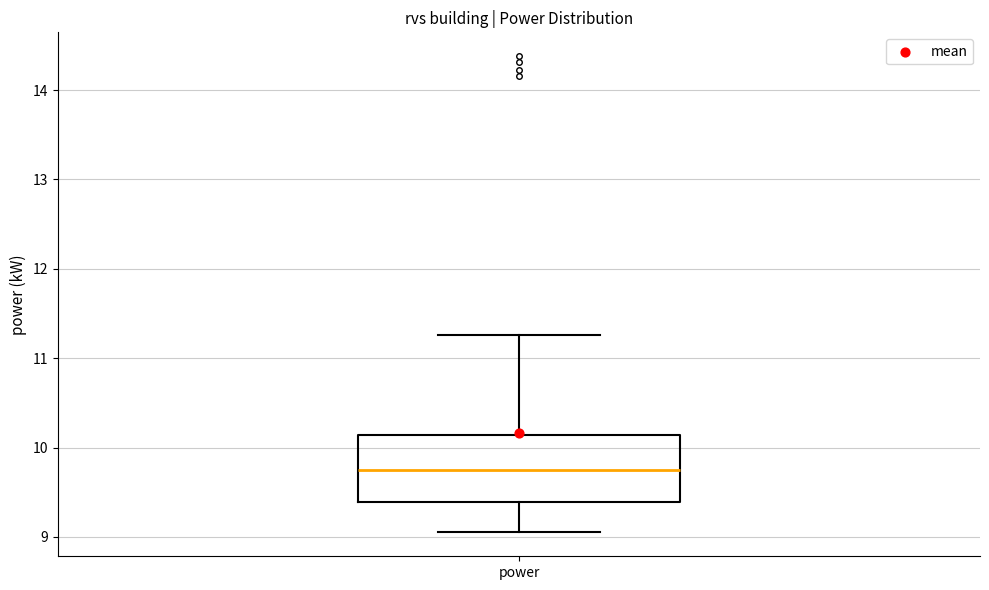

Transcribe this box plot: give where the median line is, the range the box spans, and where the two whiskers end, as read against the y-axis. The values are not printed on the chart, so give them approximately, as read against the axis.

median 9.7, box 9.4 to 10.1, whiskers 9.1 to 11.3